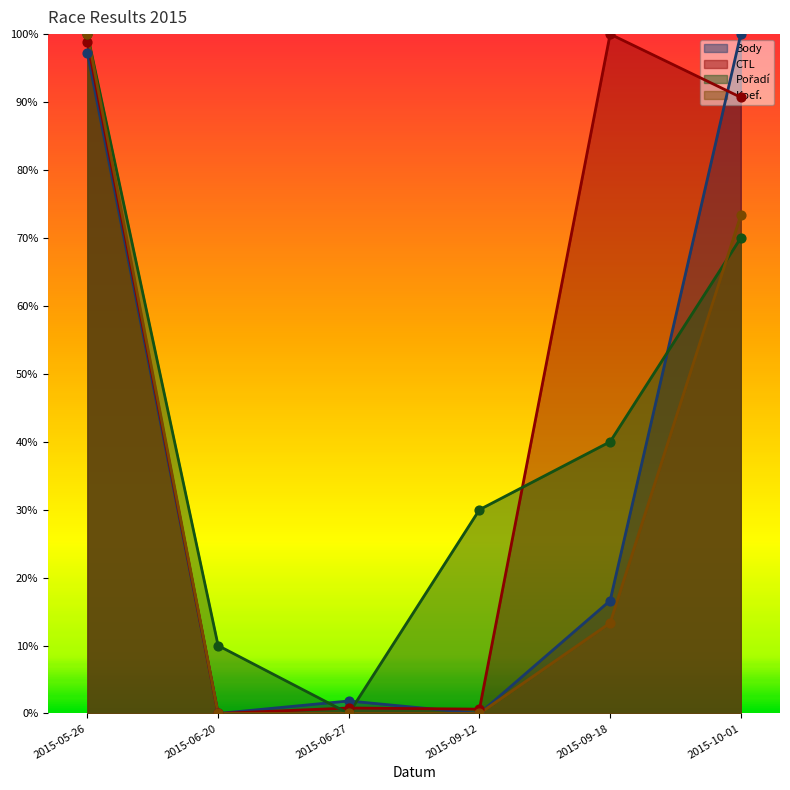

Is the value of CTL at 2015-06-27 greater than the value of Pořadí at 2015-09-18?

No